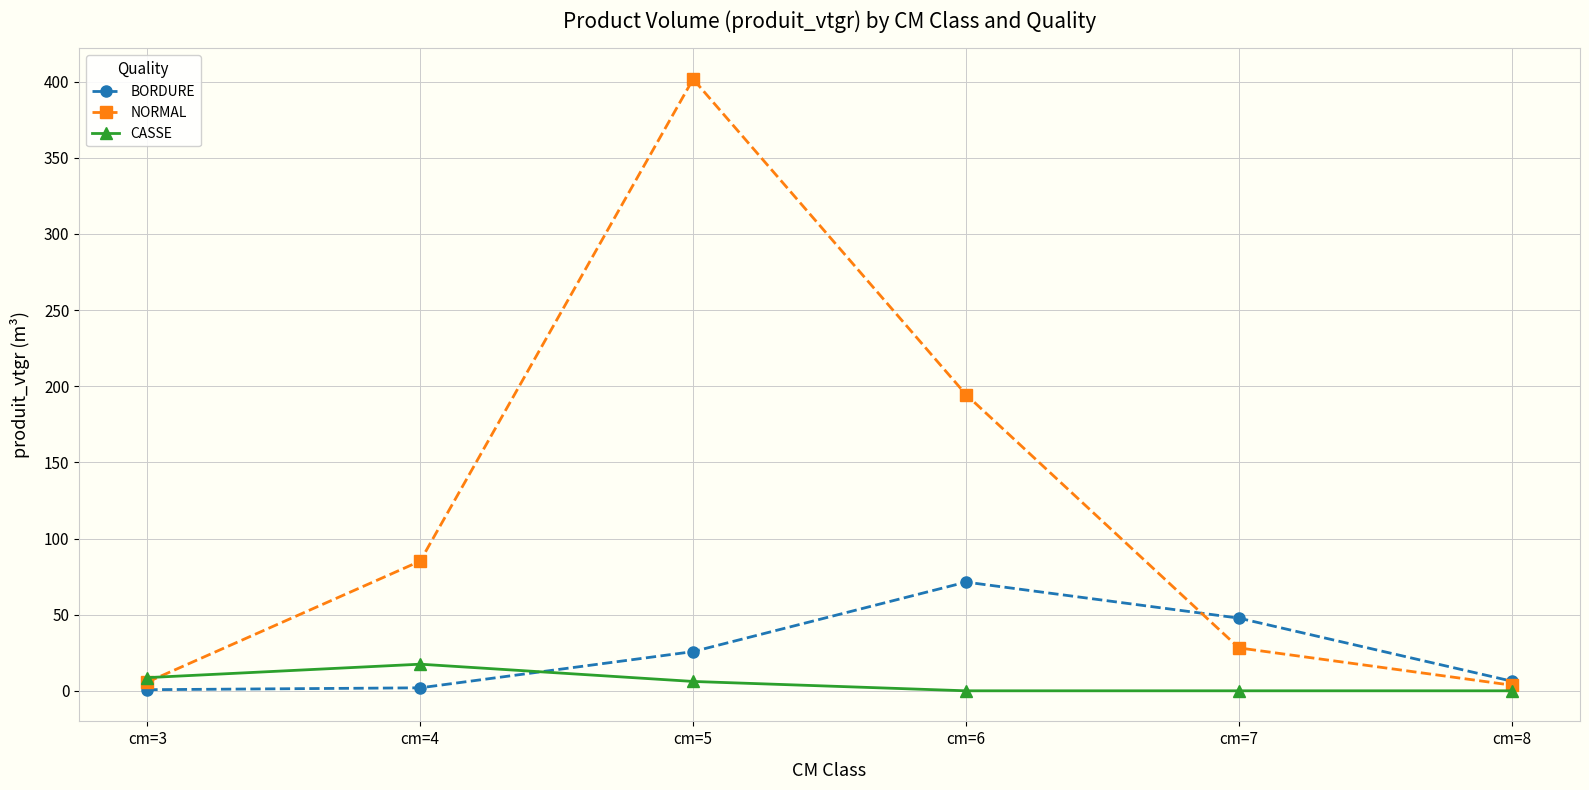

Which category has the highest value across all series?

cm=5